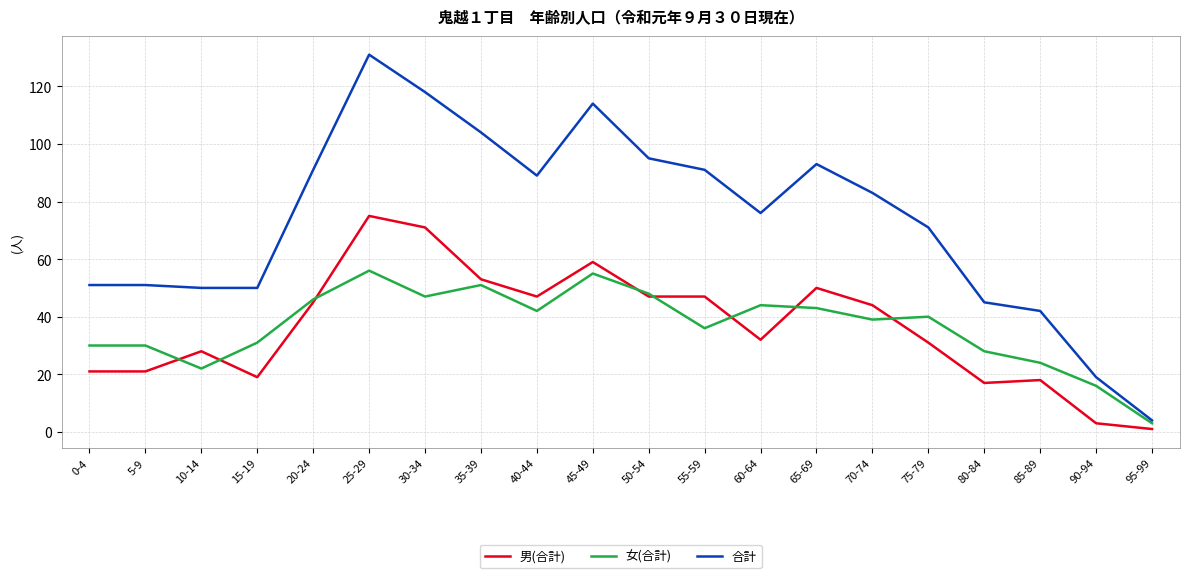

The 合計 series shows 50 at 15-19. True or false?

True